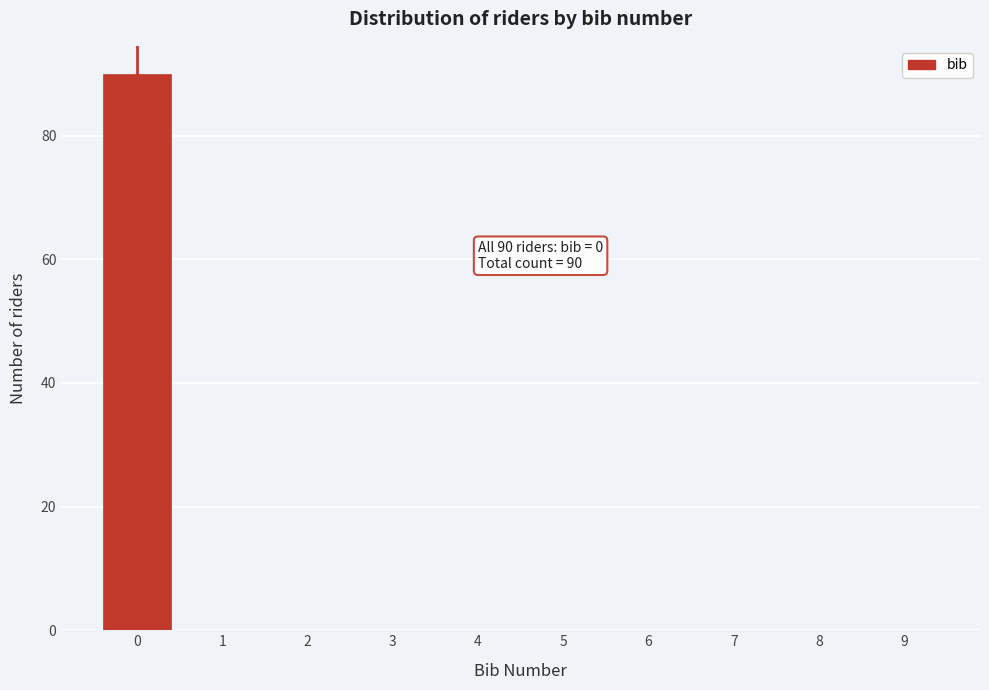

Which range on the x-axis has the tallest bar?

-0.5 to 0.5